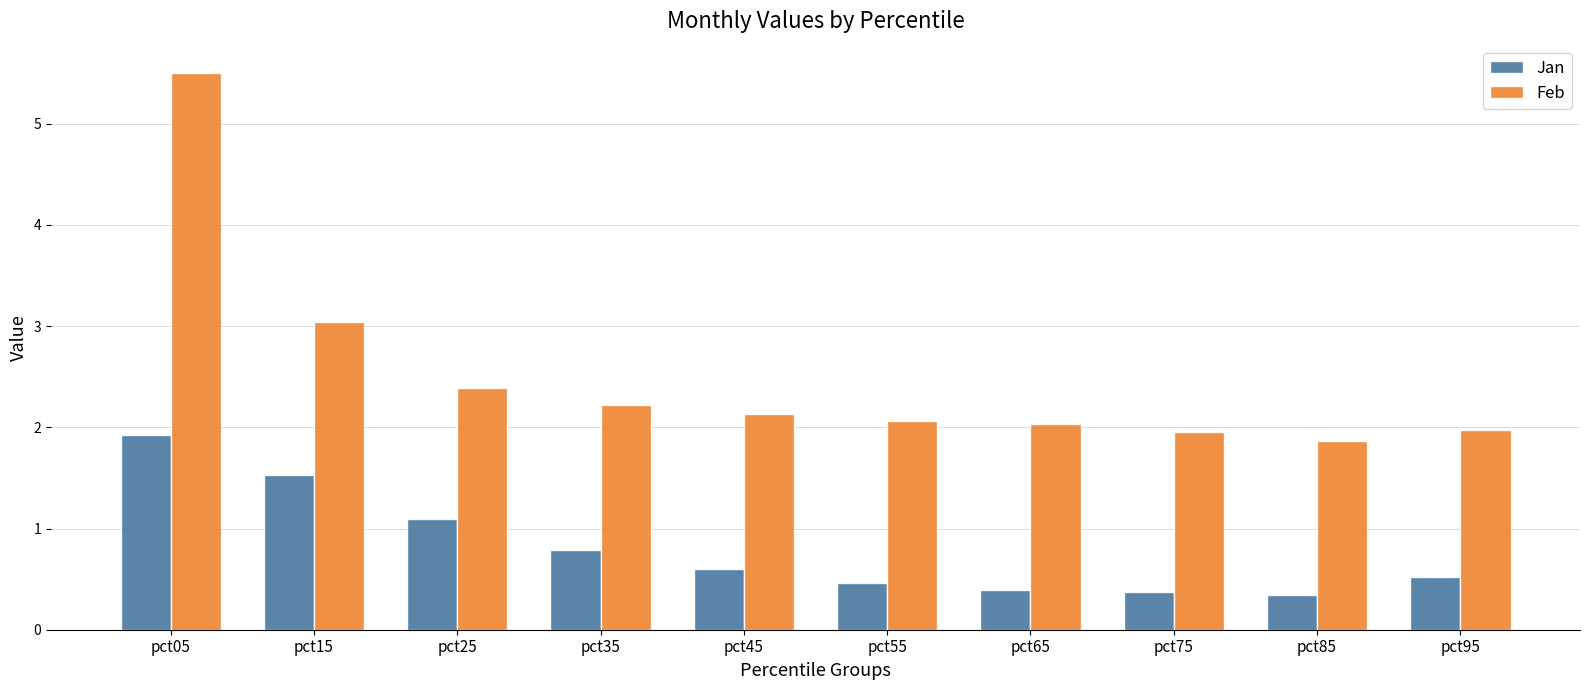

True or false: Feb has a value of 2.0 at pct65.

True